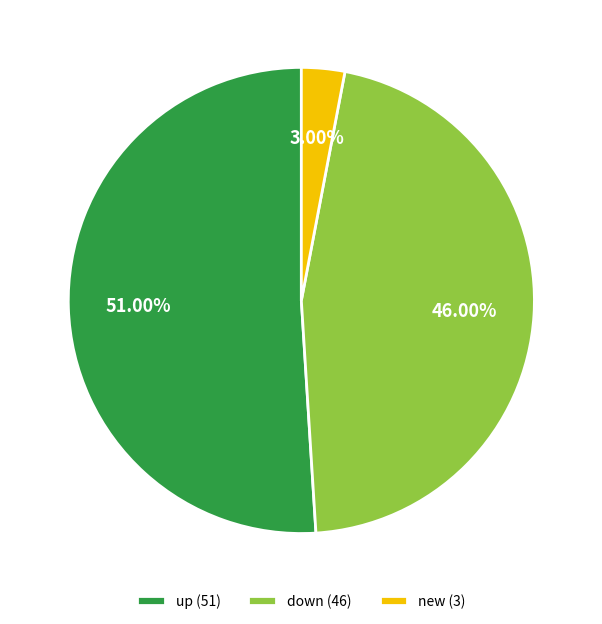

True or false: up accounts for 43% of the total.

False